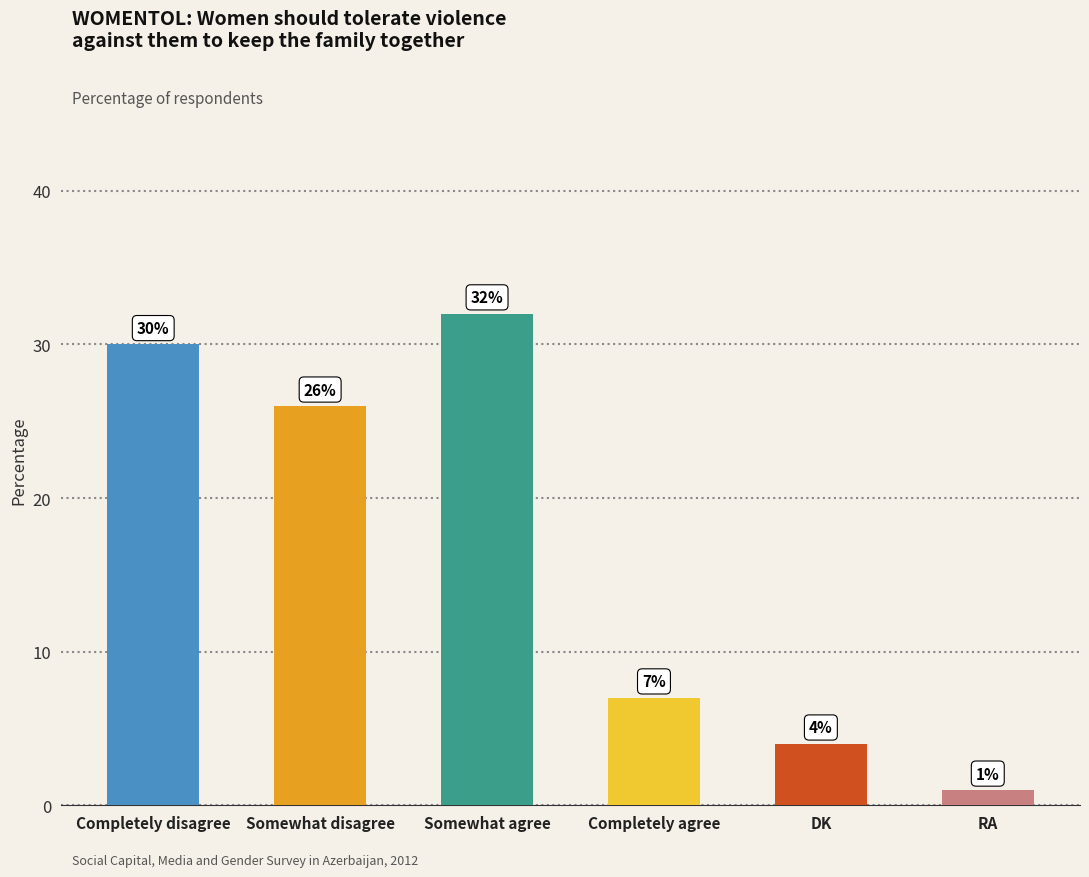

Reading left to right, transcribe all the data shown in this chart.

30	26	32	7	4	1